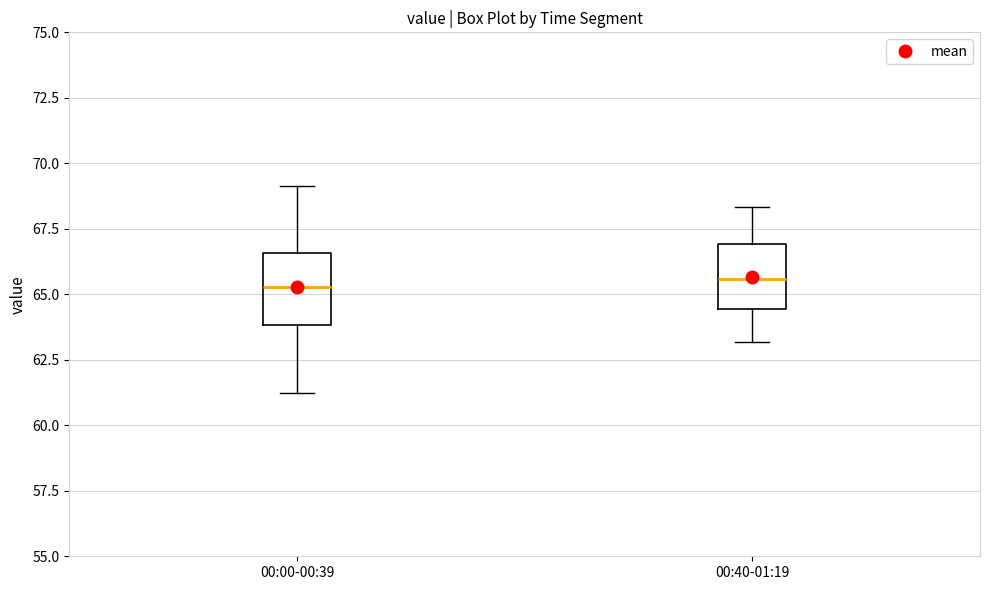

Reading left to right, transcribe this box plot: for each box, give where its median line is, the range the box spans, and where its two whiskers end, as read against the y-axis. The values are not printed on the chart, so give them approximately, as read against the axis.

00:00-00:39: median 65.5, box 64.0 to 66.5, whiskers 61.0 to 69.0
00:40-01:19: median 65.5, box 64.5 to 67.0, whiskers 63.0 to 68.5